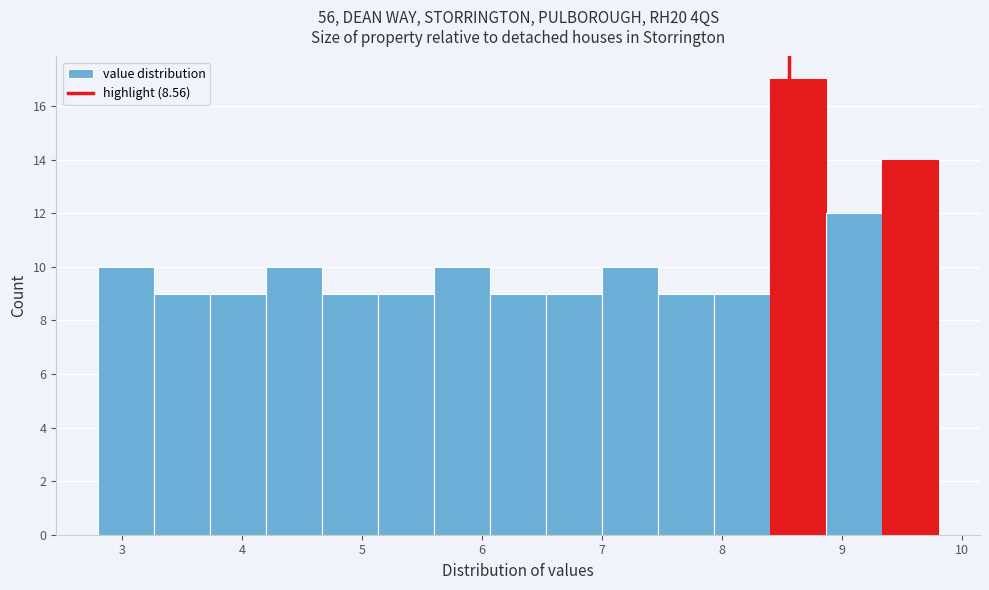

Reading left to right, transcribe this chart: for each bar, give the range it covers on the x-axis and its height. Neither the bar edges nor the heights are printed on the chart, so give them approximately, as read against the axes.

2.8 to 3.3: 10
3.3 to 3.7: 9
3.7 to 4.2: 9
4.2 to 4.7: 10
4.7 to 5.1: 9
5.1 to 5.6: 9
5.6 to 6.1: 10
6.1 to 6.5: 9
6.5 to 7.0: 9
7.0 to 7.5: 10
7.5 to 7.9: 9
7.9 to 8.4: 9
8.4 to 8.9: 17
8.9 to 9.3: 12
9.3 to 9.8: 14